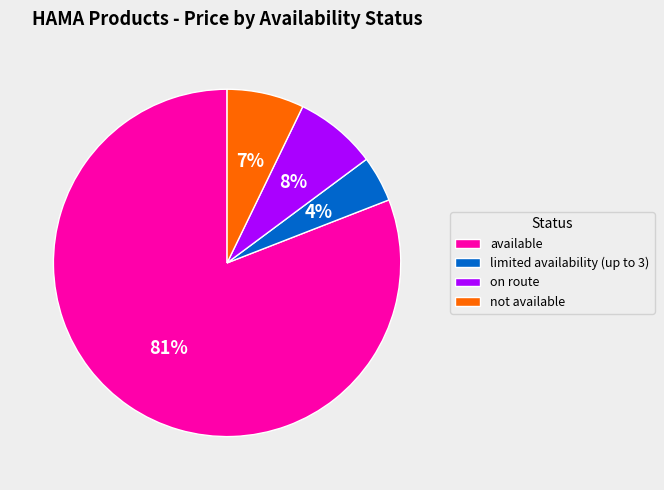

Count the number of slices in the pie.

4